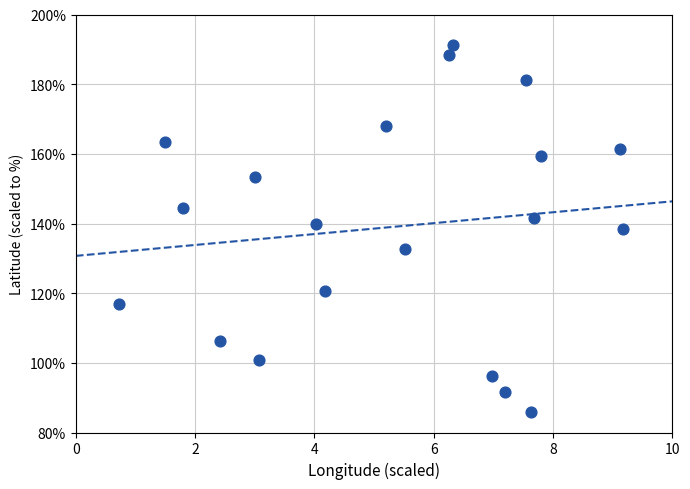

What is the range of Y values (max minus min)?

105.2